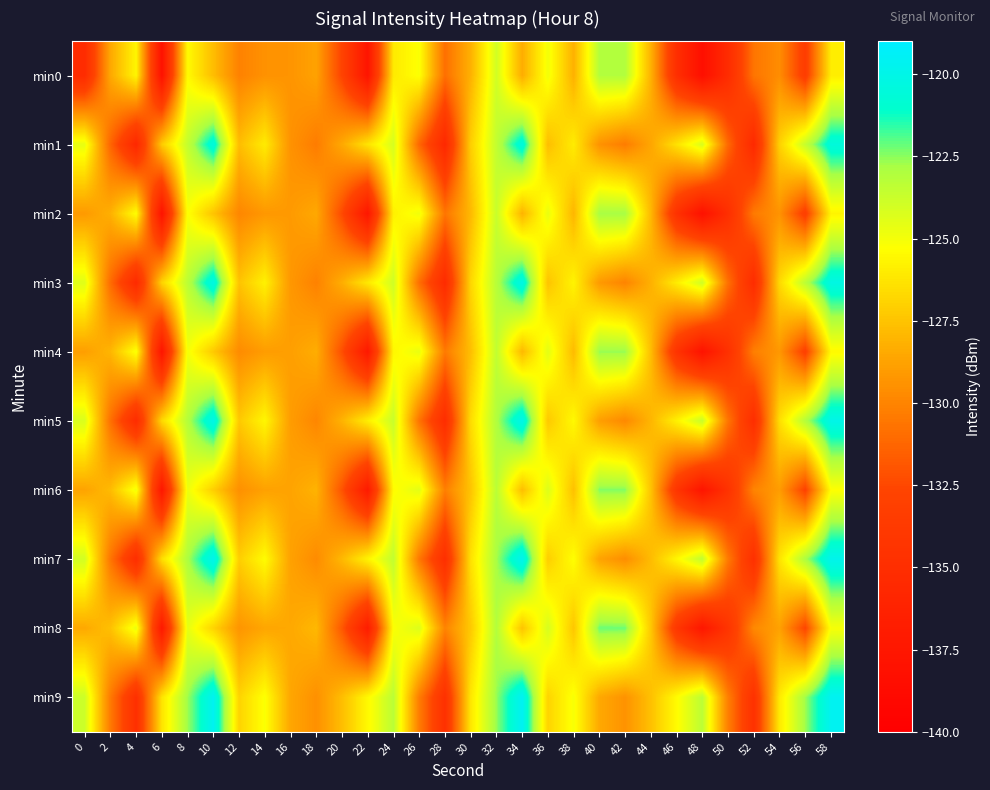

What is the total value across all series at 30?

-1271.7